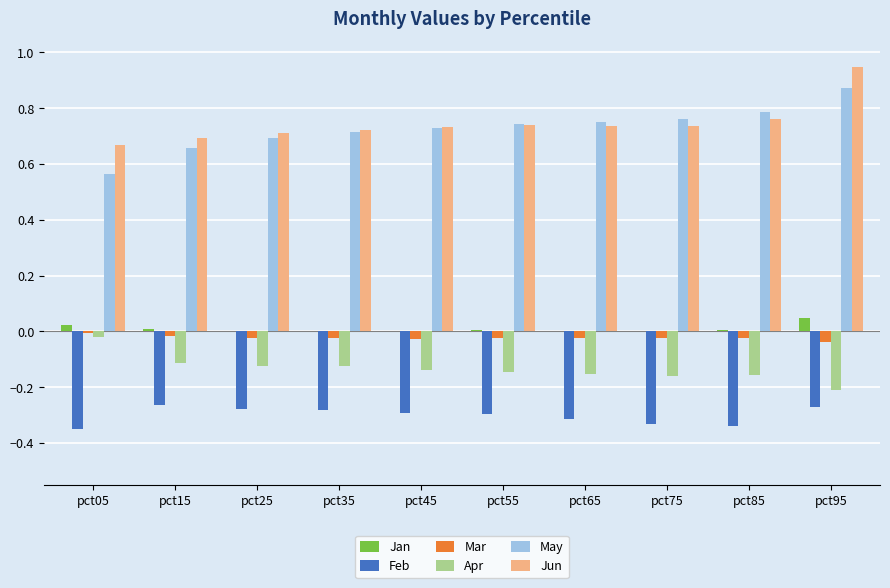

At which category is the sum across all series the highest?

pct95